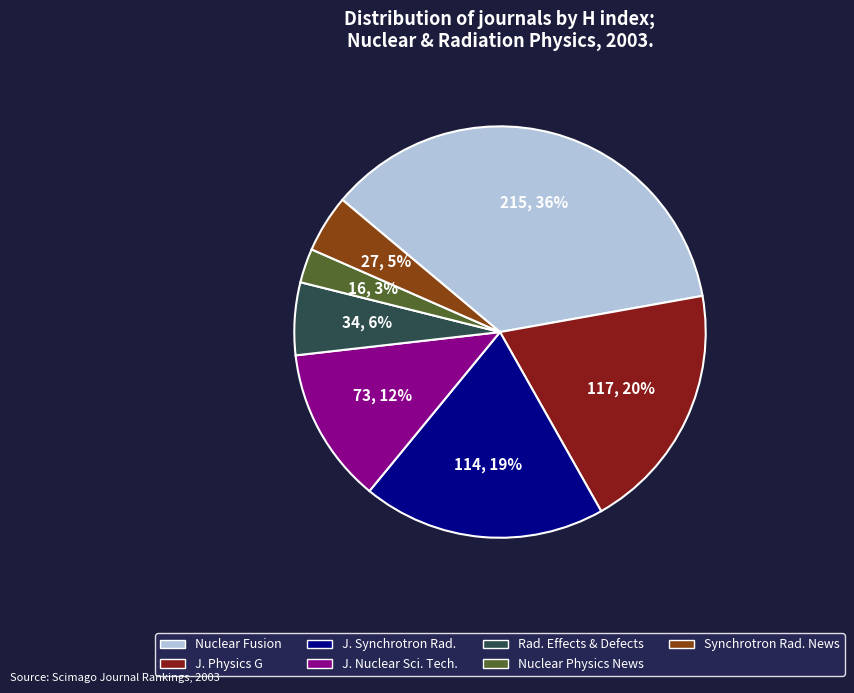

Does any single category account for the majority?

No